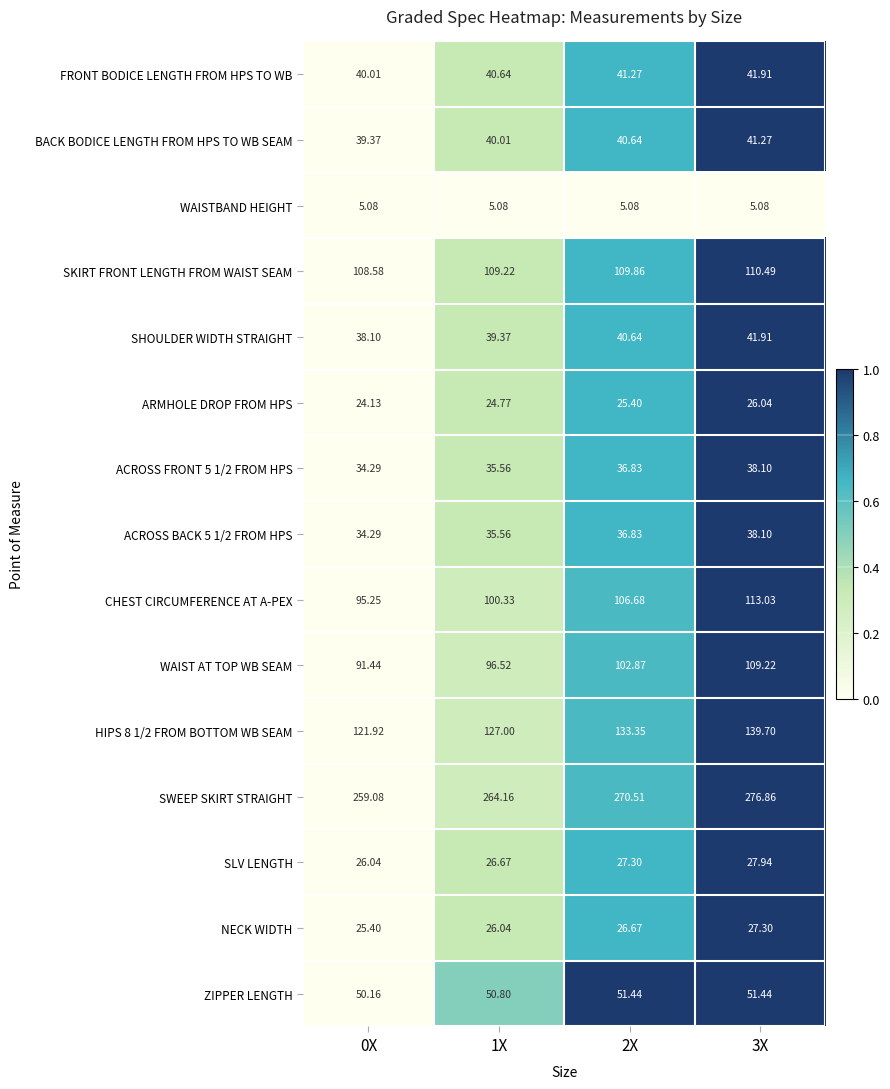

Is the value of SLV LENGTH at 1X greater than the value of WAISTBAND HEIGHT at 2X?

Yes